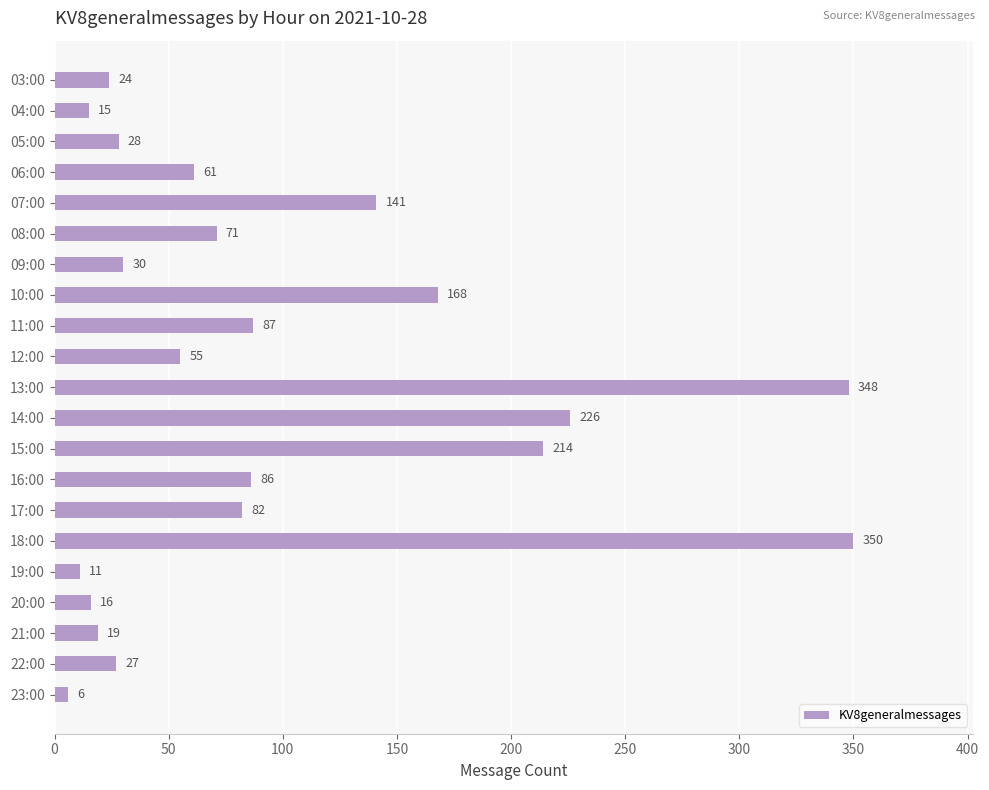

List the labels in order of value, largest first.

18:00, 13:00, 14:00, 15:00, 10:00, 07:00, 11:00, 16:00, 17:00, 08:00, 06:00, 12:00, 09:00, 05:00, 22:00, 03:00, 21:00, 20:00, 04:00, 19:00, 23:00